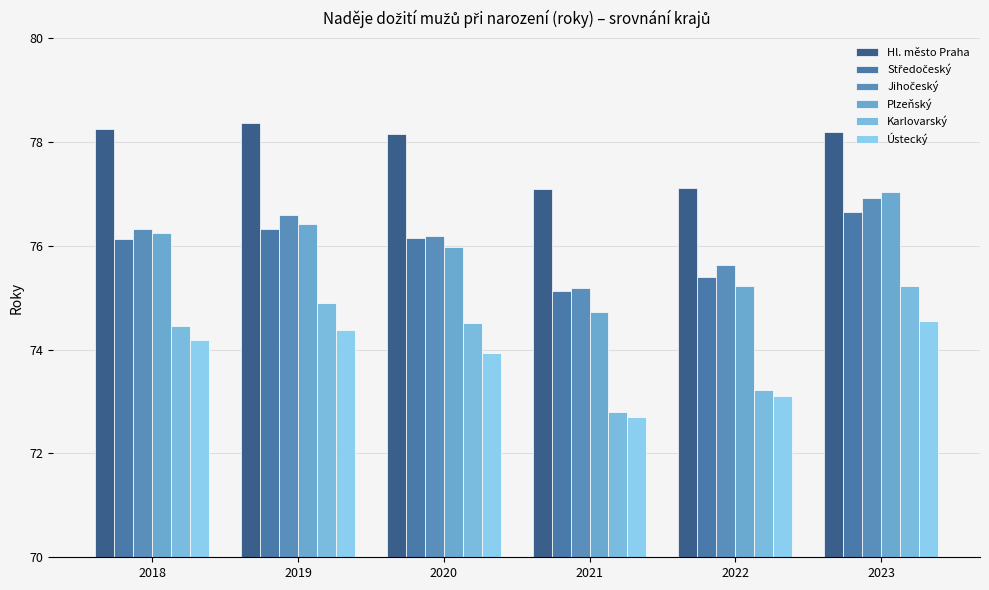

What is the difference between the maximum and second lowest values in the Hl. město Praha series?

1.3